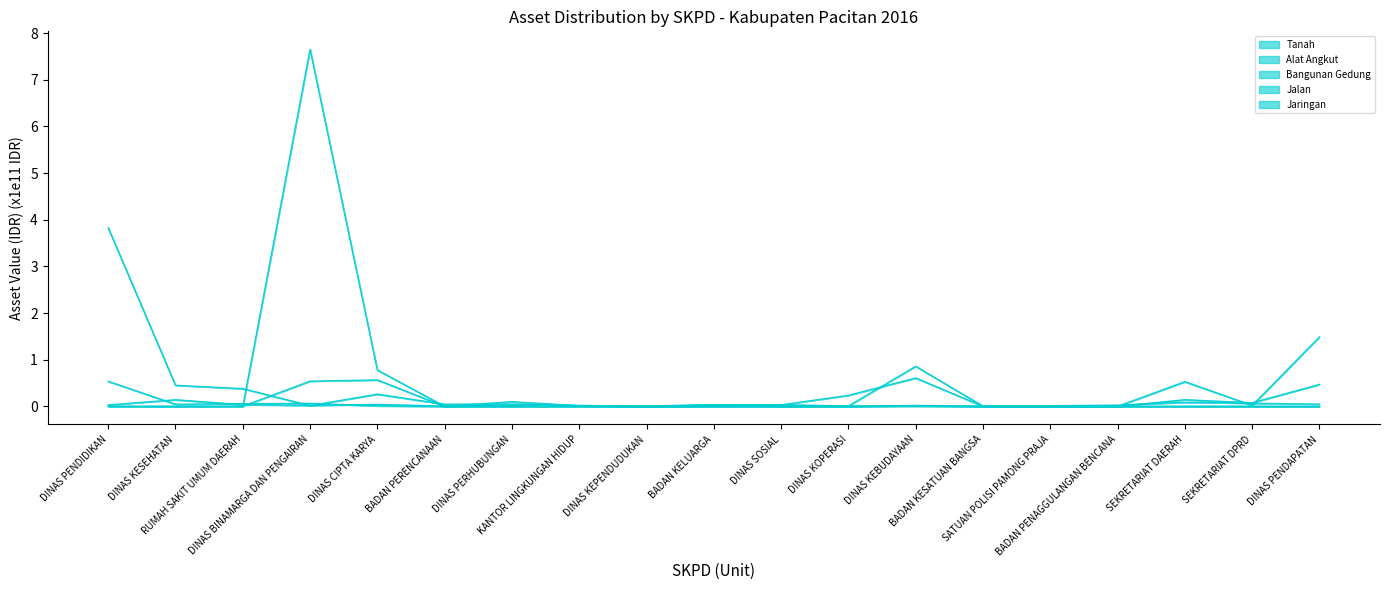

At which category does the chart reach its minimum across all series?

BADAN PERENCANAAN